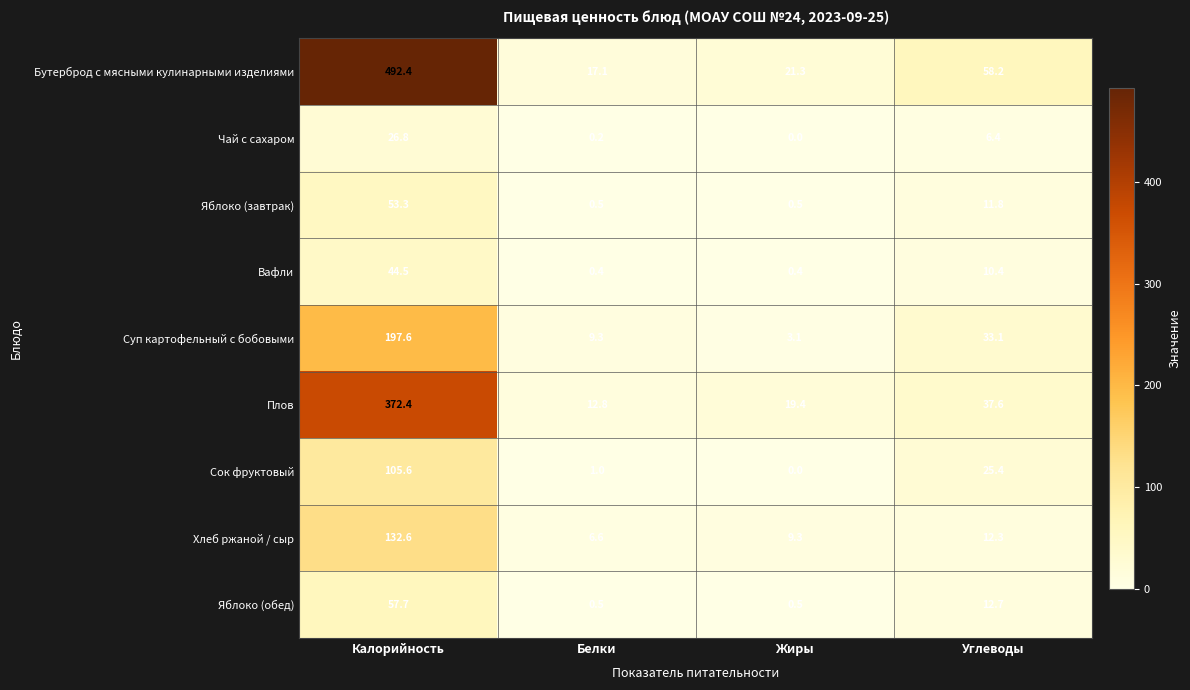

At which category is the sum across all series the highest?

Калорийность